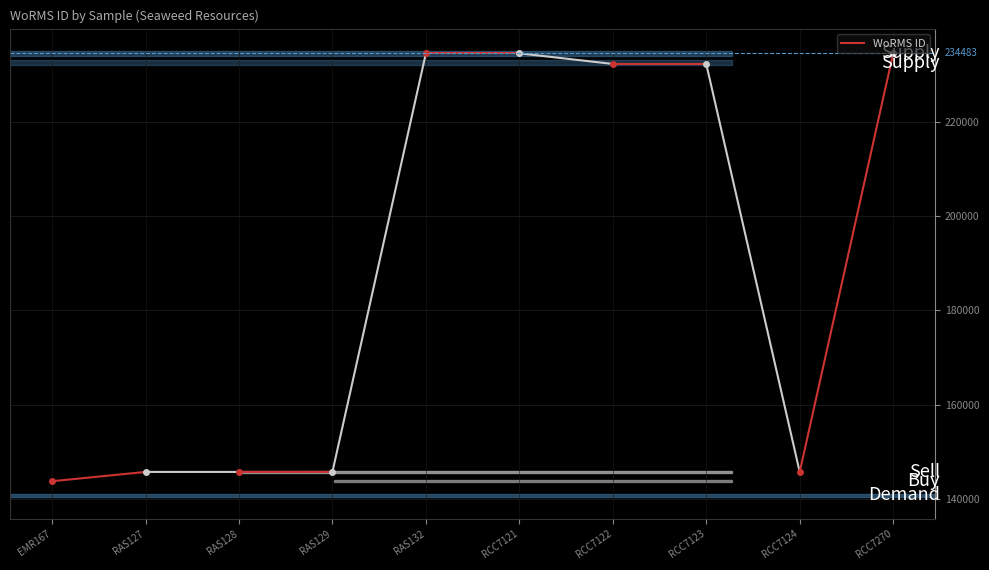

Reading left to right, extract all data points from this chart.

EMR167=143755	RAS127=145724